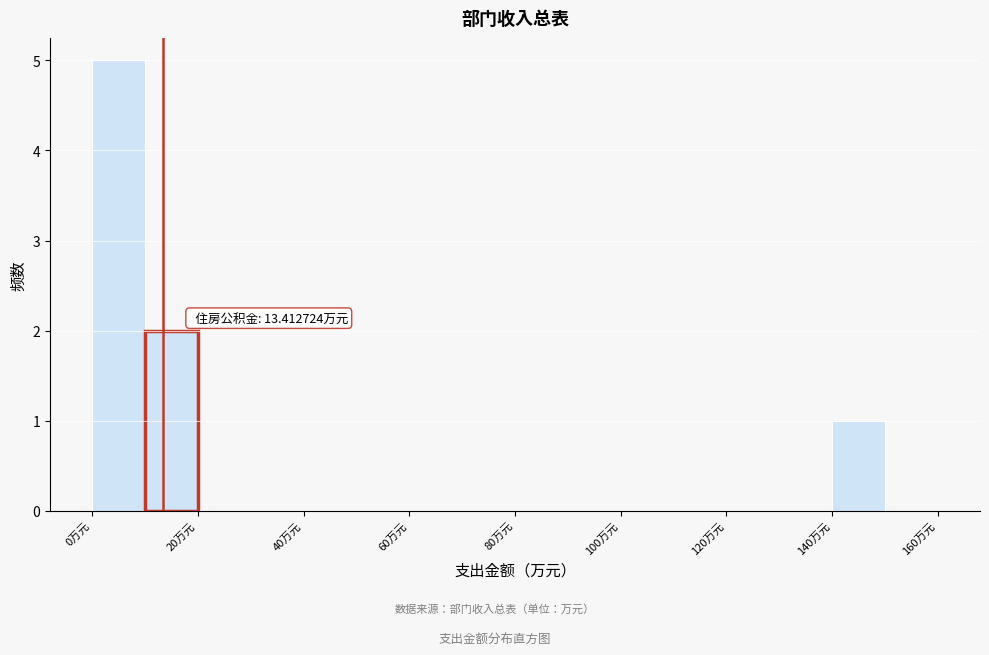

Over which range of the x-axis is the bar tallest?

0 to 10